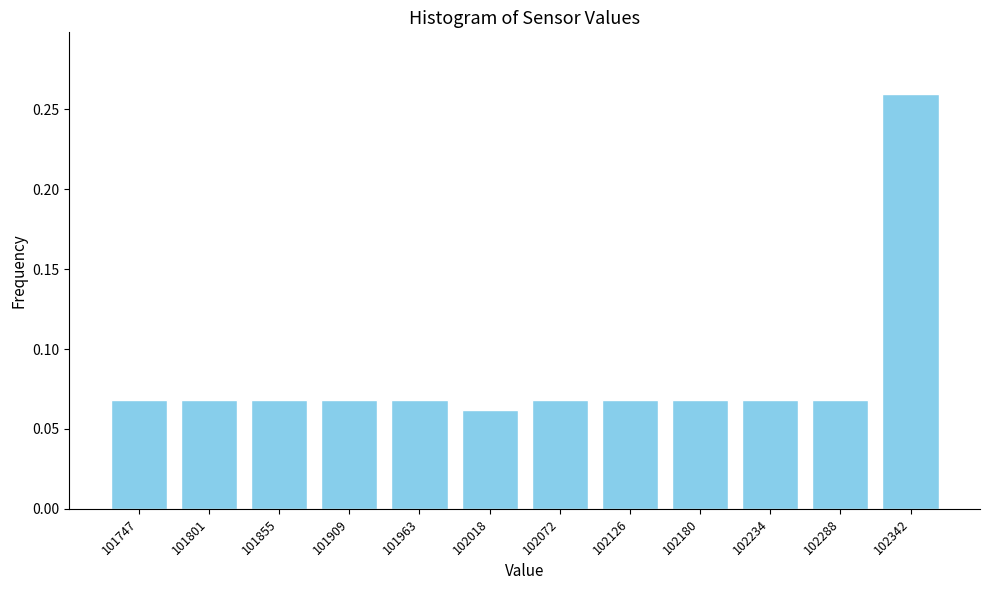

The chart shows a value of 0.0 at 102180. True or false?

False